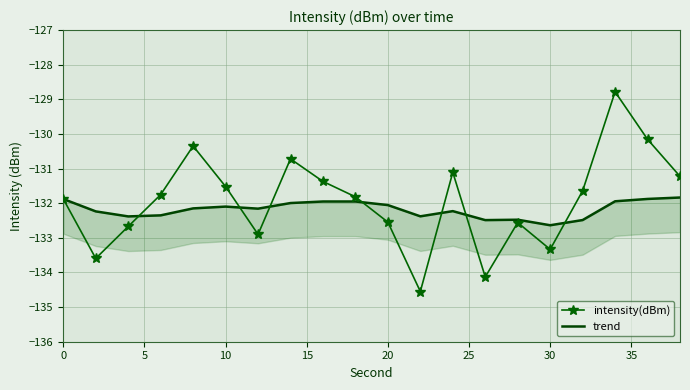

Does the chart have visible grid lines?

Yes